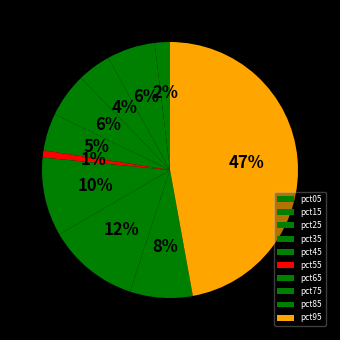

How many segments does this pie chart have?

10